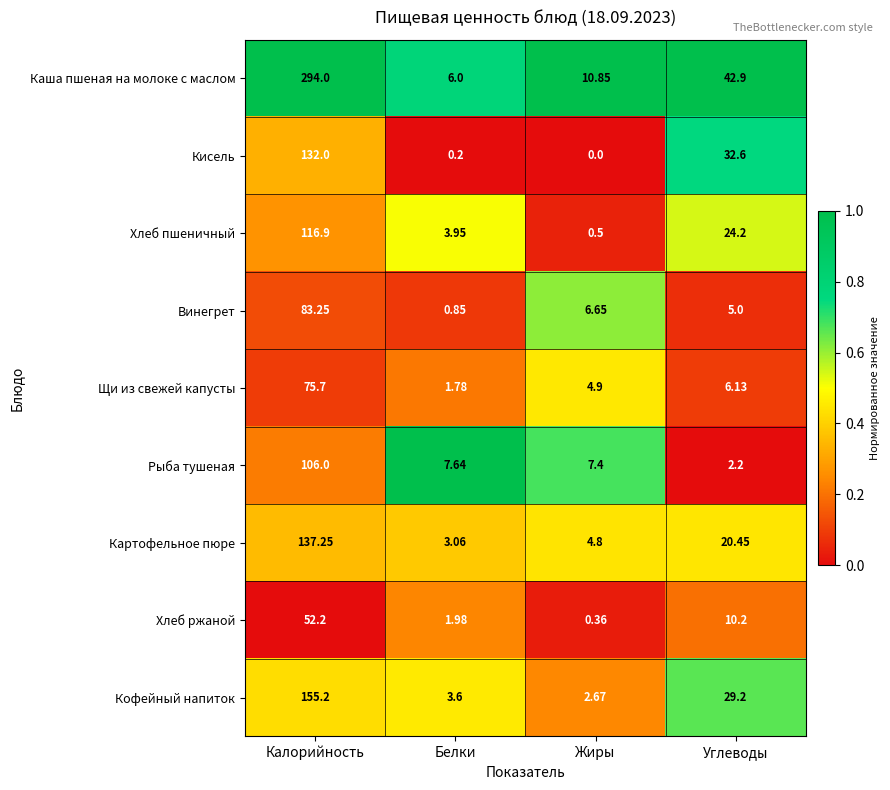

Which label corresponds to the largest value in the chart?

Калорийность